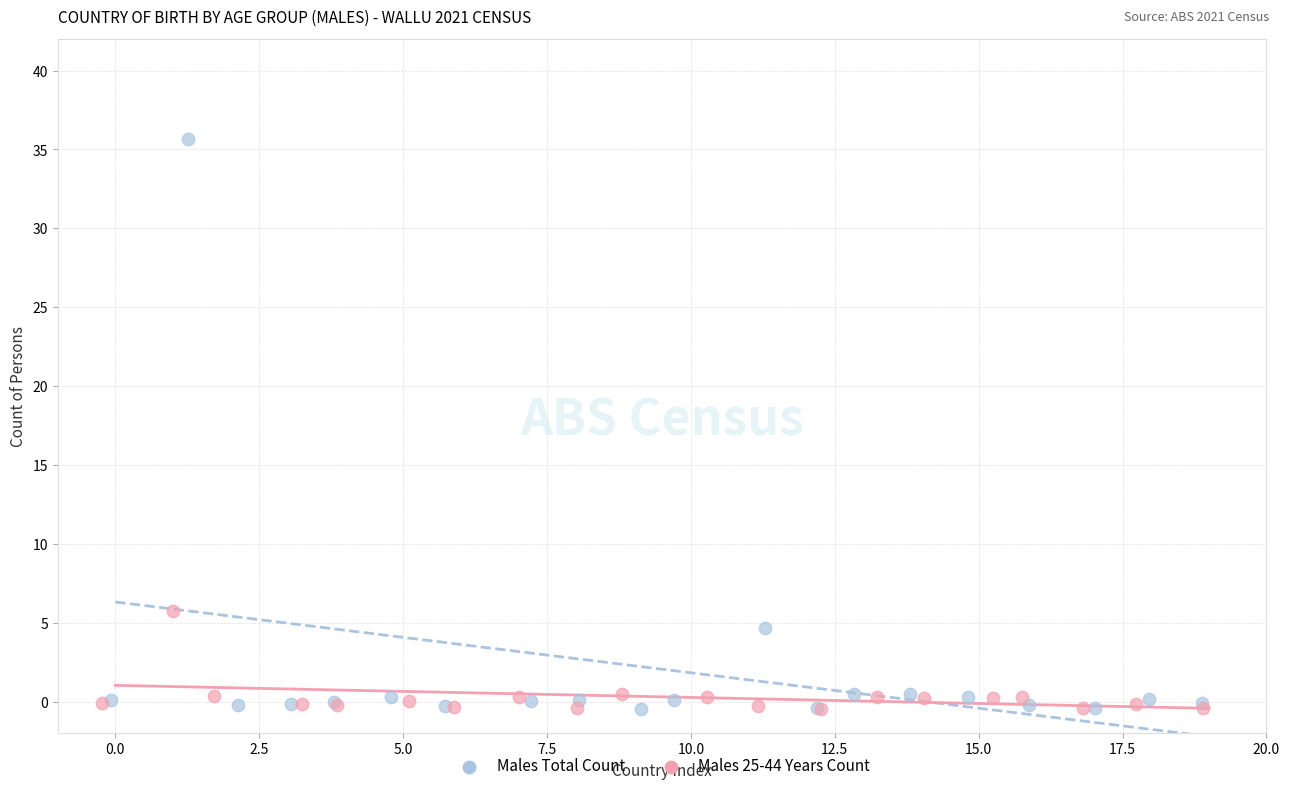

Which series contains the highest Y value?

Males Total Count